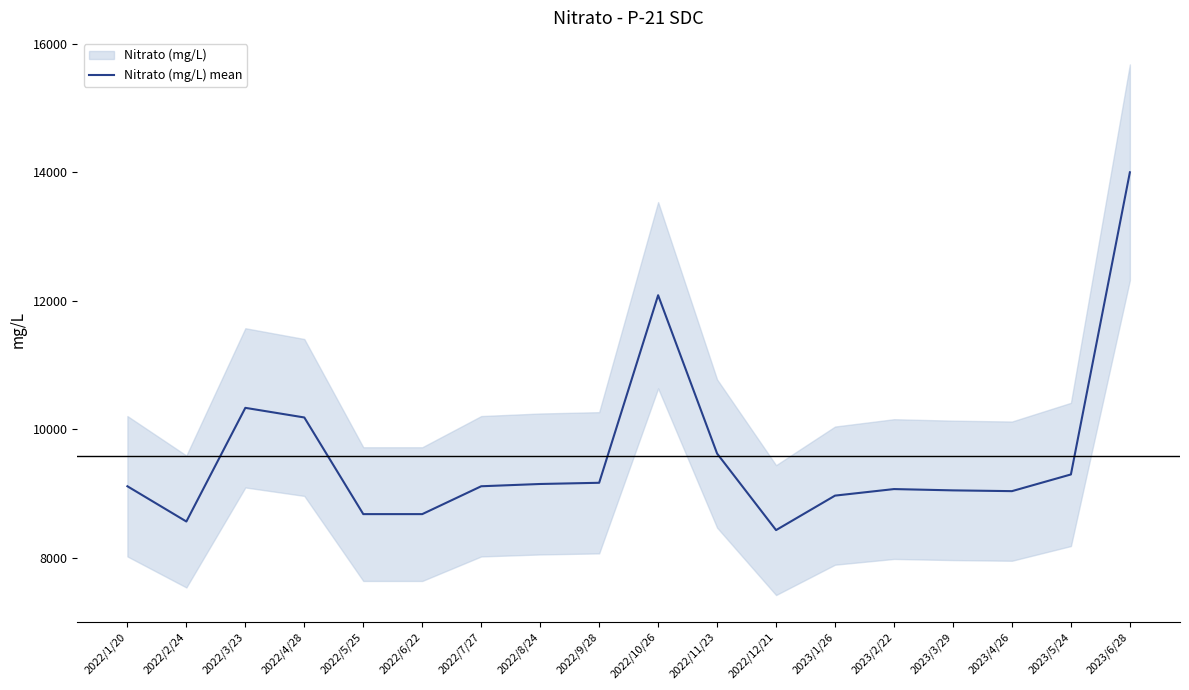

What is the label of the 15th point from the right?

2022/4/28